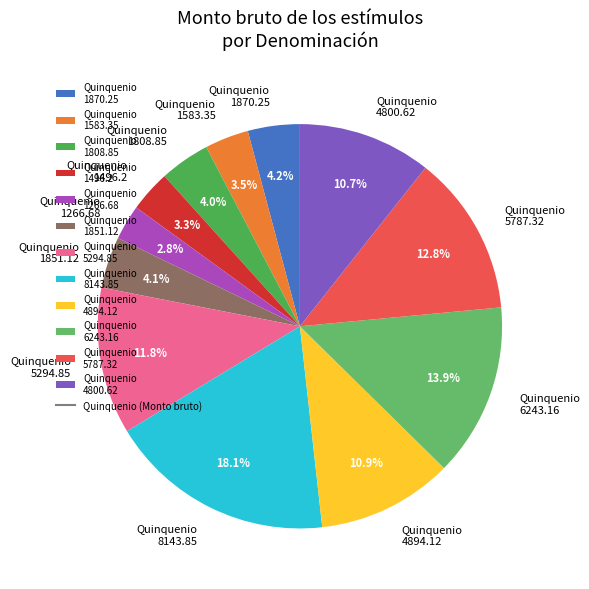

What portion of the pie excludes Quinquenio 1808.85?

96.0%